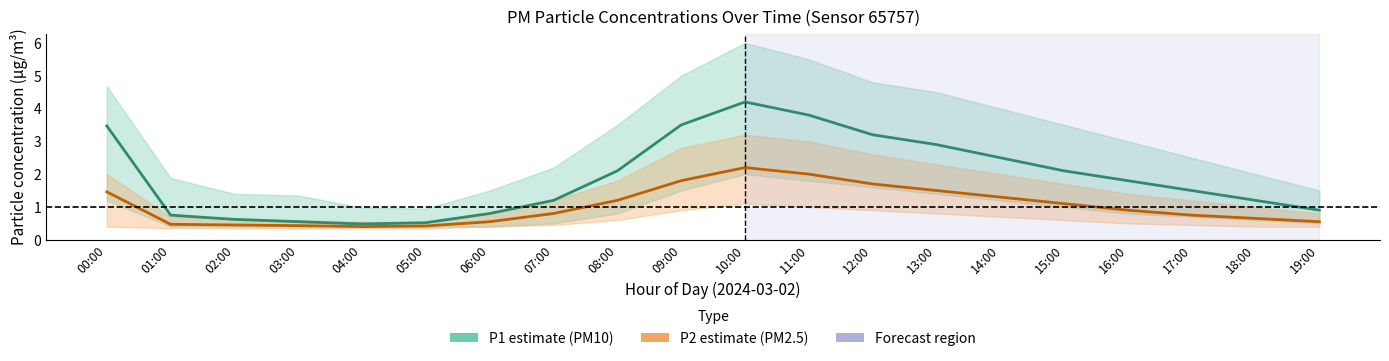

Where is the first local minimum for P1 (PM10)?

04:00